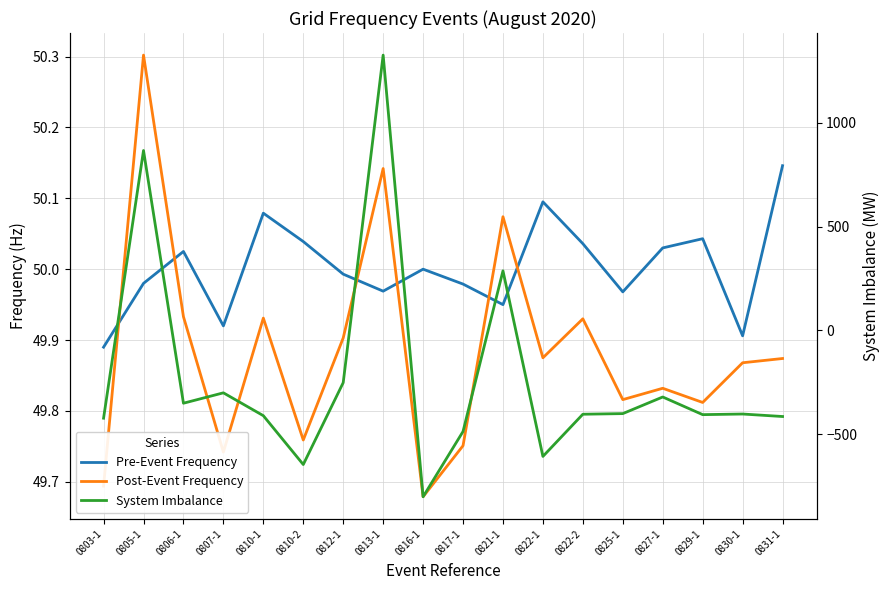

What is the difference between the maximum and minimum values in the System Imbalance series?

2125.0